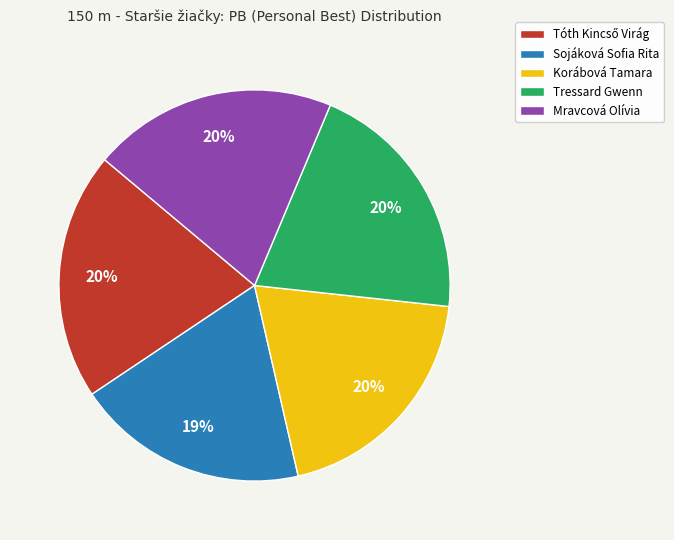

To the nearest percent, what is the difference between the largest and smallest slice percentages?

1%